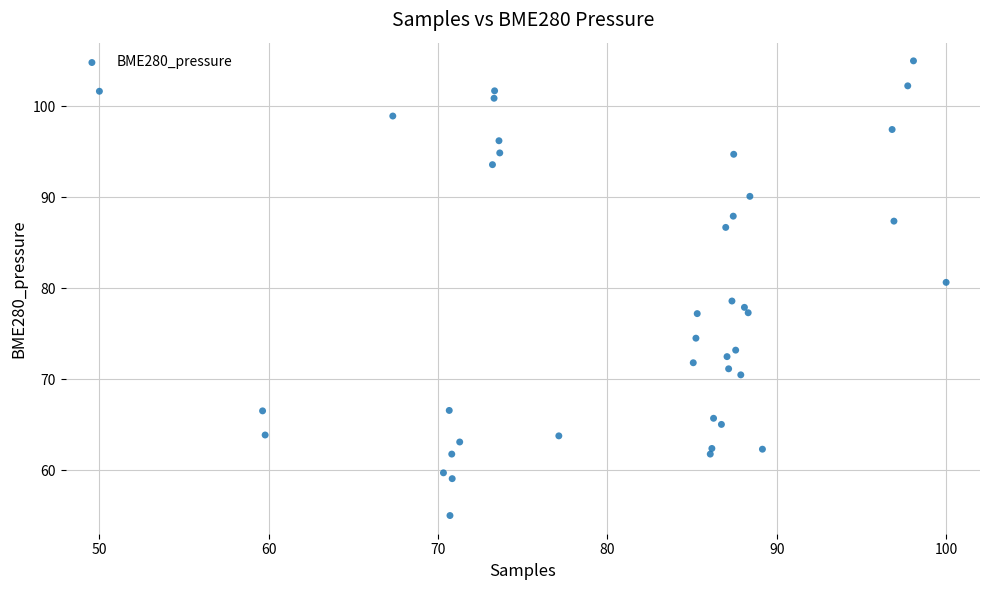

What is the range of X values (max minus min)?

50.0